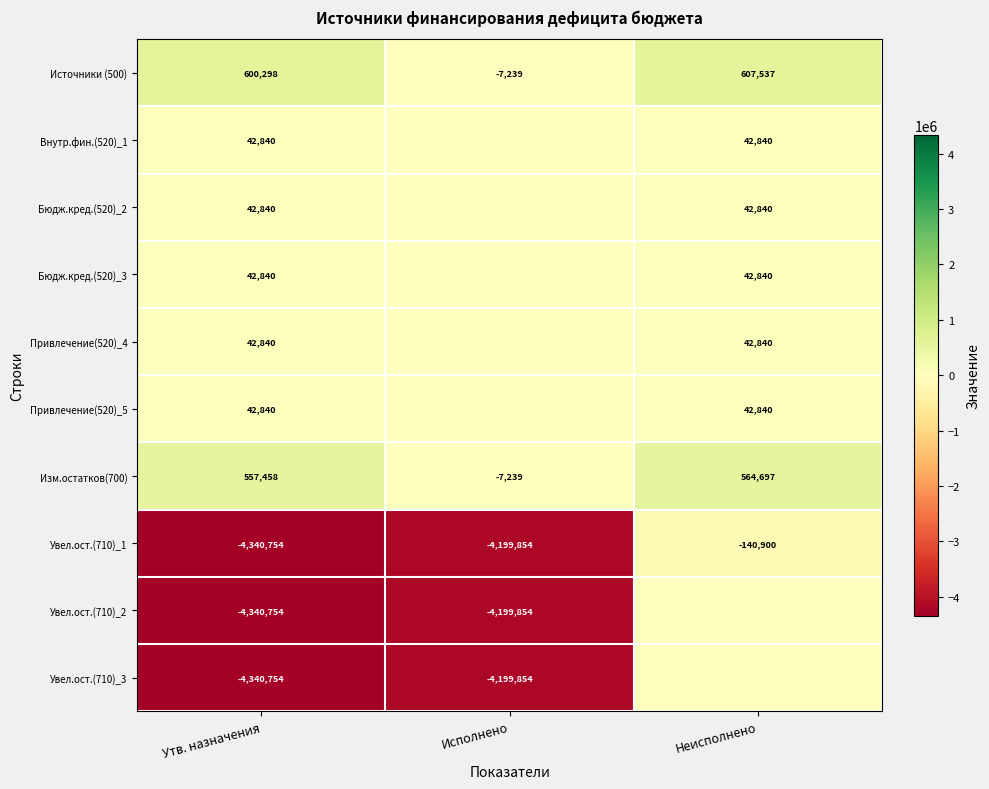

What is the approximate value of Изм.остатков(700) at Исполнено, to the nearest 100?

-7200